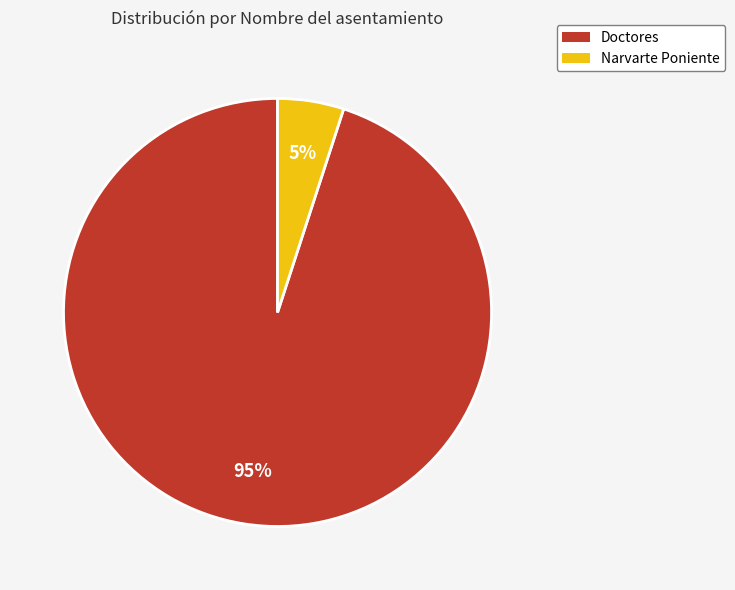

Does Narvarte Poniente represent more than half of the total?

No